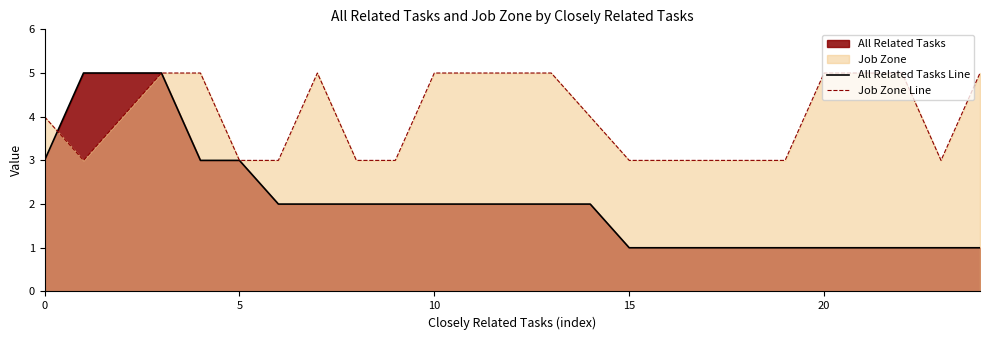

Which series has the largest range (max minus min)?

All Related Tasks Line